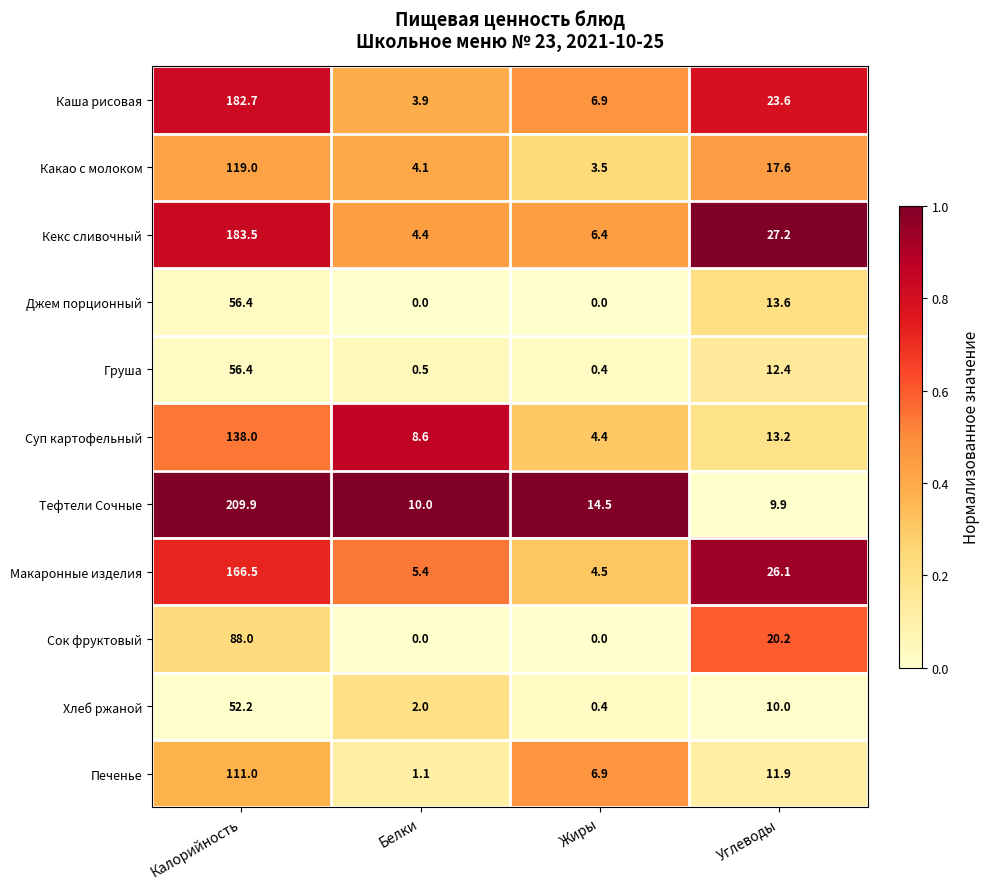

The value of Сок фруктовый at Жиры is -39.4. True or false?

False